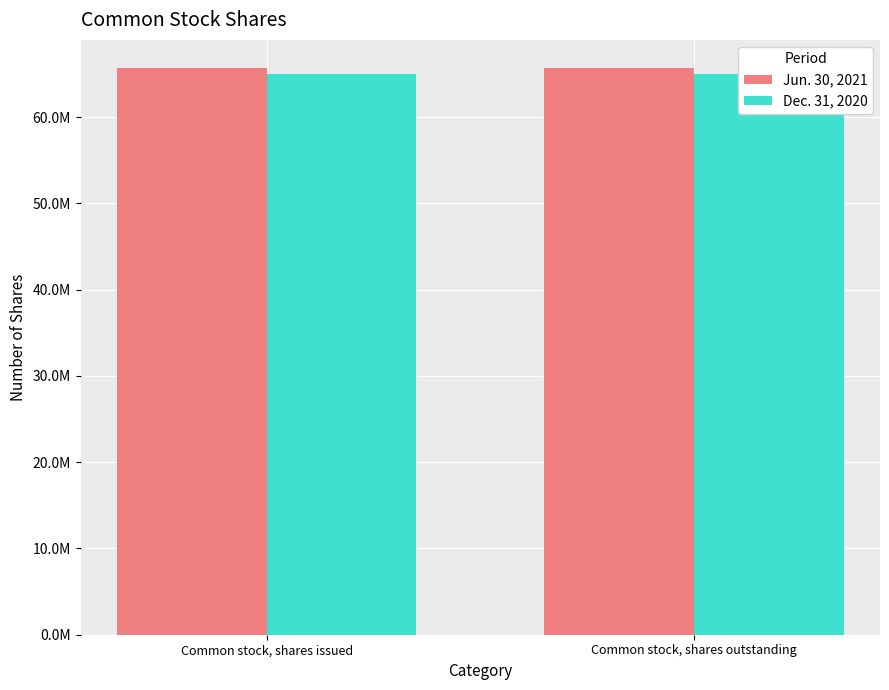

Does the chart contain any negative values?

No